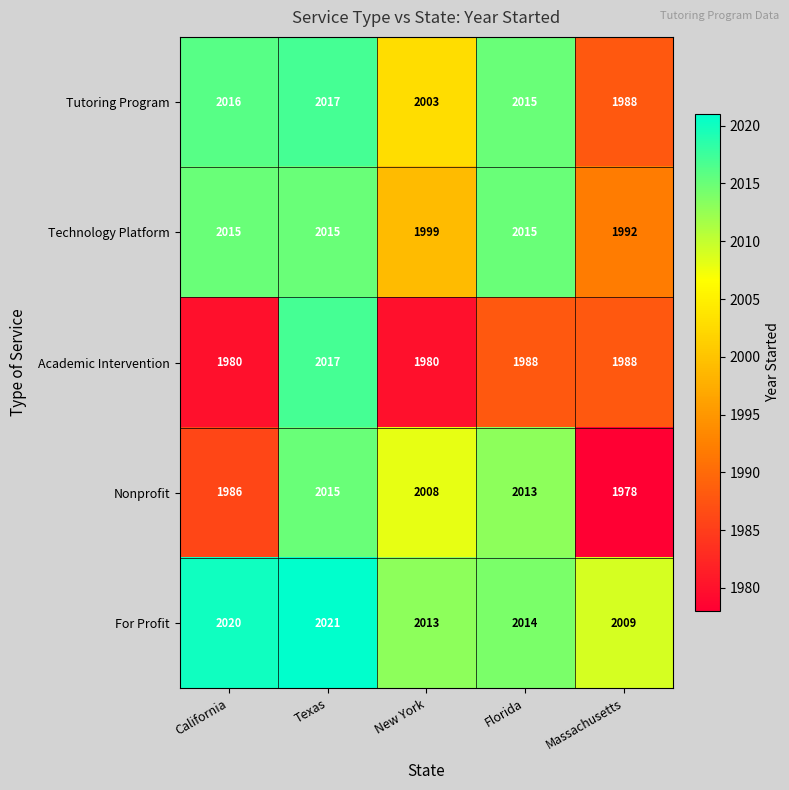

How many distinct data groups are displayed?

5